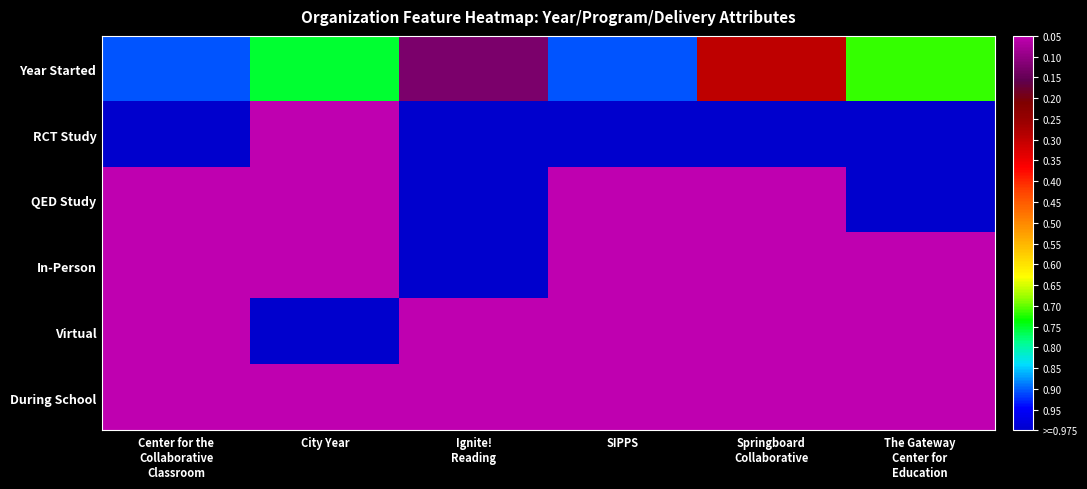

At how many categories does at least one series exceed 0?

6